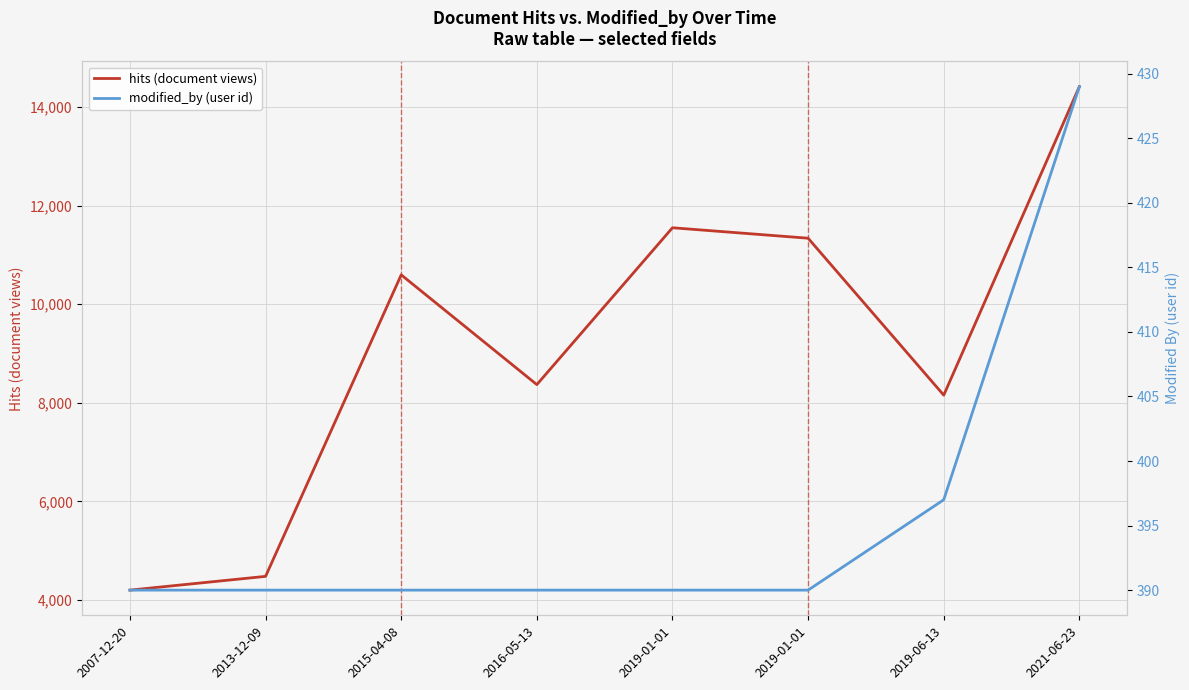

List the series in order of their overall mean, highest first.

hits (document views), modified_by (user id)